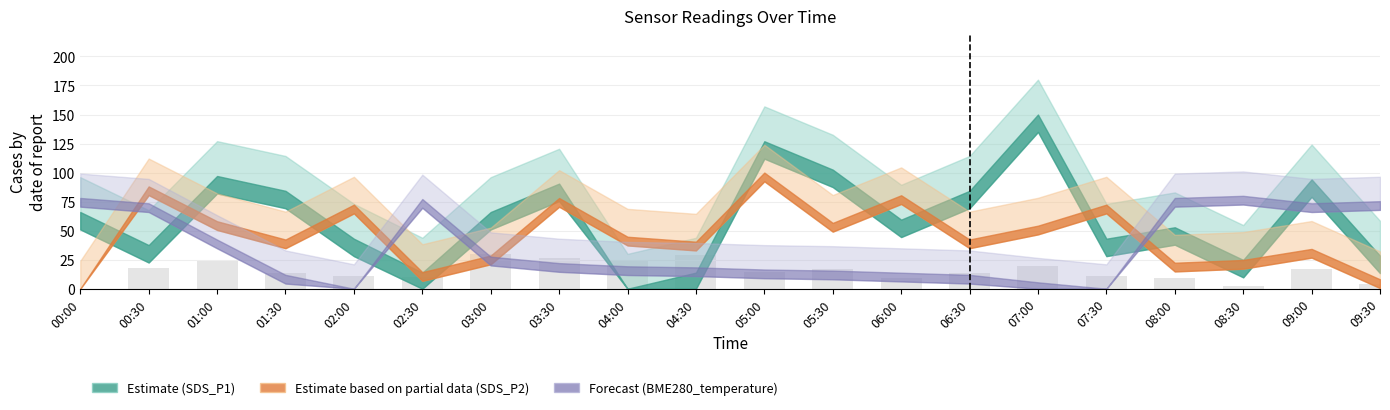

Approximately how many times larger is the value at 09:00 compared to 04:00?

0.7